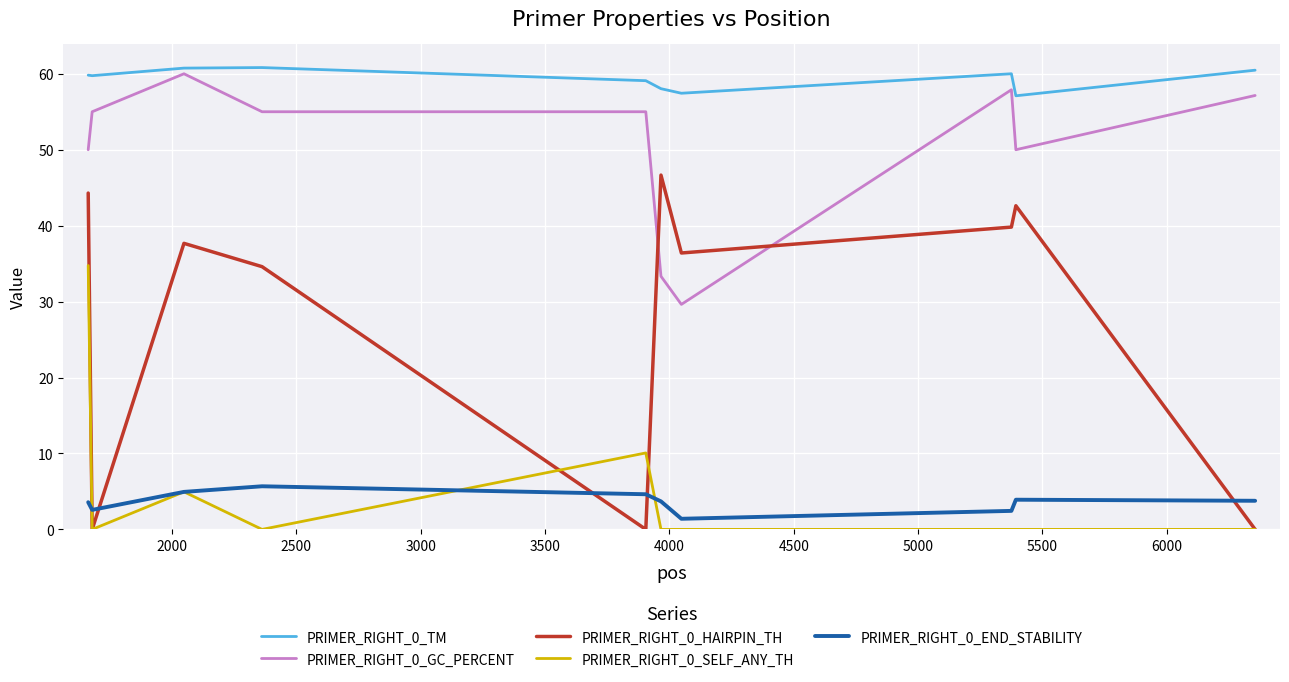

What is the maximum value shown in the chart?

60.8